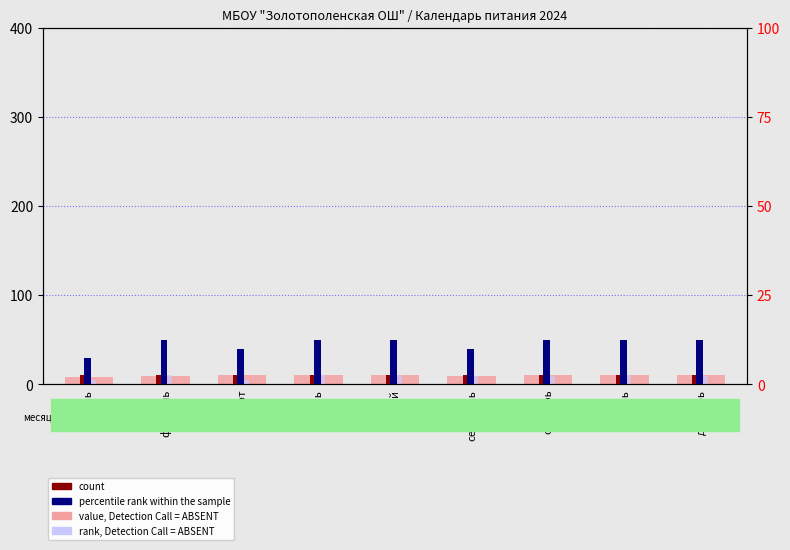

At which category does the chart reach its minimum across all series?

январь